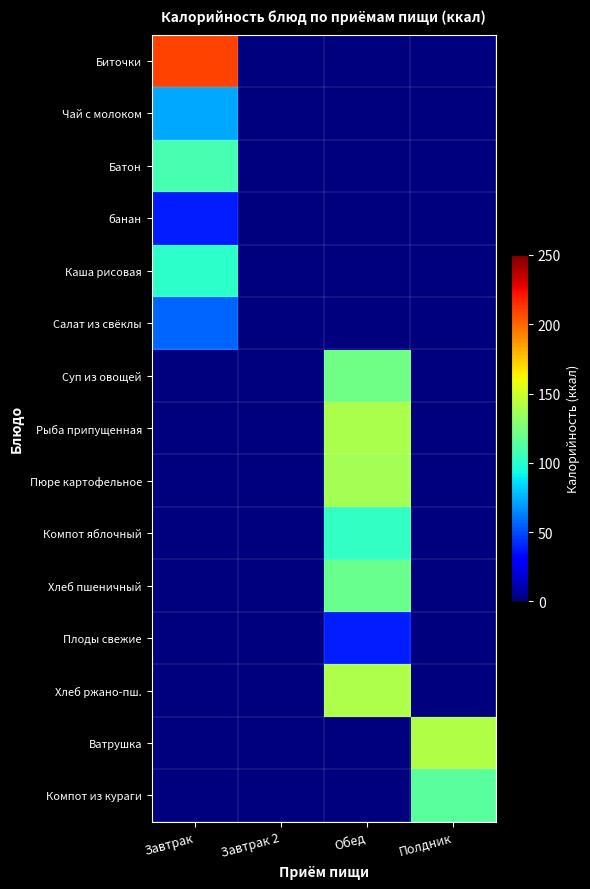

List the series in order of their peak value, lowest first.

банан, Плоды свежие, Салат из свёклы, Чай с молоком, Каша рисовая, Компот яблочный, Батон, Компот из кураги, Хлеб пшеничный, Суп из овощей, Пюре картофельное, Рыба припущенная, Хлеб ржано-пш., Ватрушка, Биточки